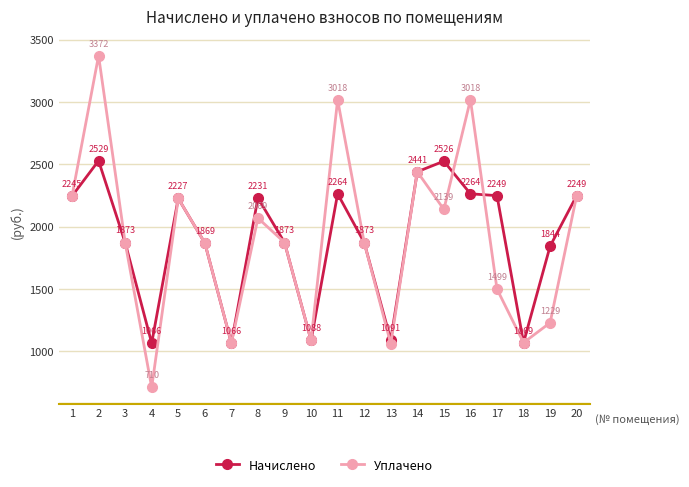

Is the value of Уплачено at 19 greater than the value of Начислено at 17?

No